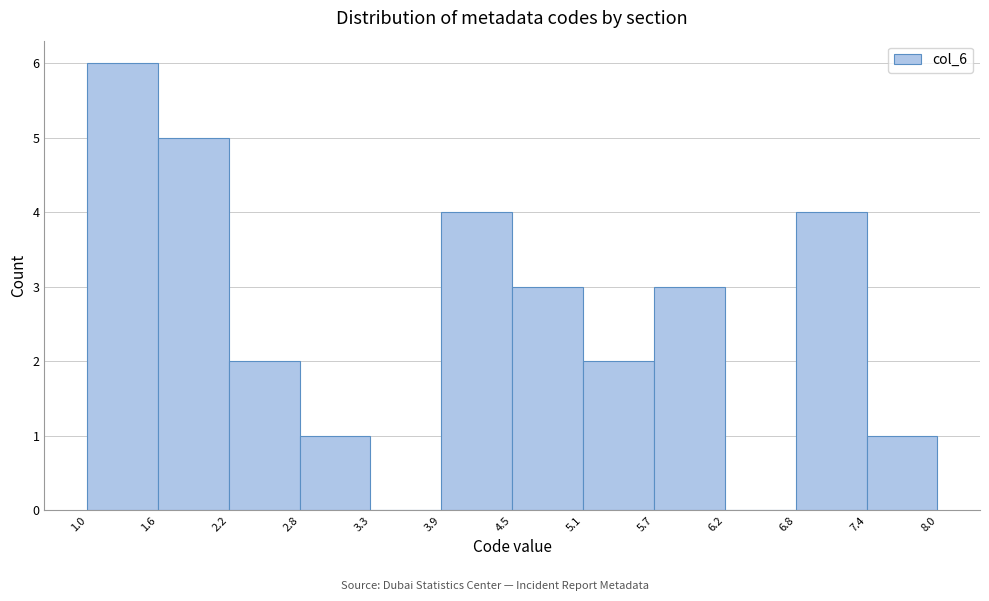

Reading left to right, transcribe this chart: for each bar, give the range it covers on the x-axis and its height. The values are not printed on the chart, so give them approximately, as read against the axis.

1.0 to 1.6: 6
1.6 to 2.2: 5
2.2 to 2.8: 2
2.8 to 3.3: 1
3.3 to 3.9: 0
3.9 to 4.5: 4
4.5 to 5.1: 3
5.1 to 5.7: 2
5.7 to 6.2: 3
6.2 to 6.8: 0
6.8 to 7.4: 4
7.4 to 8.0: 1